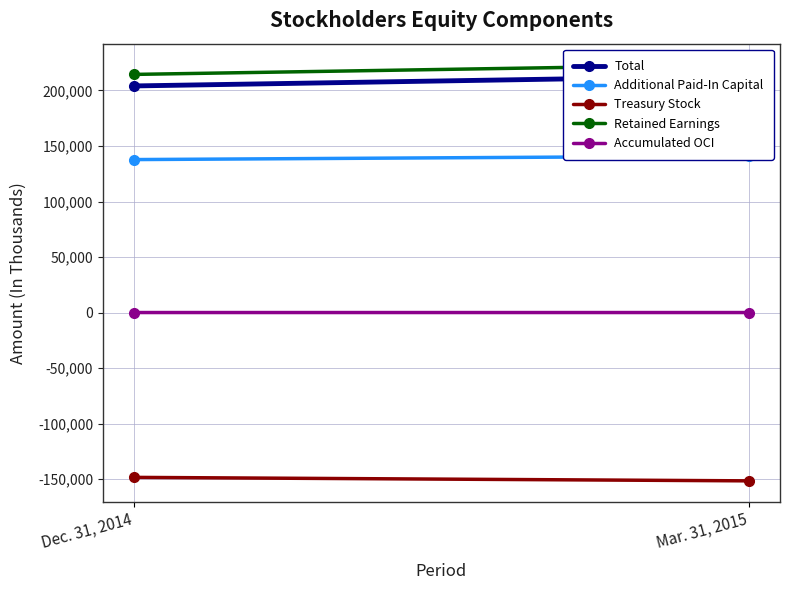

Is this an area chart (filled region under the line)?

No